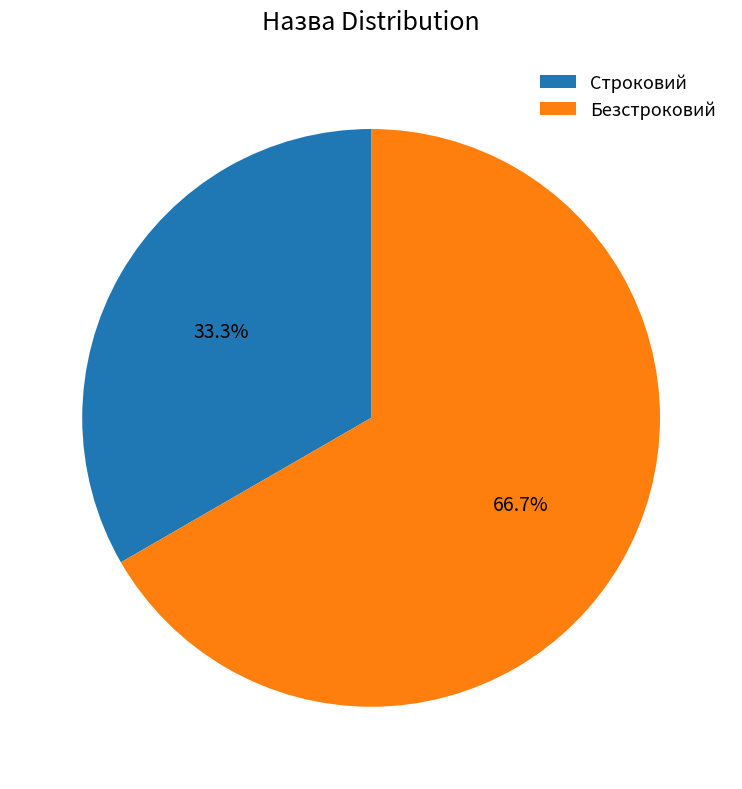

How many slices are in this pie chart?

2